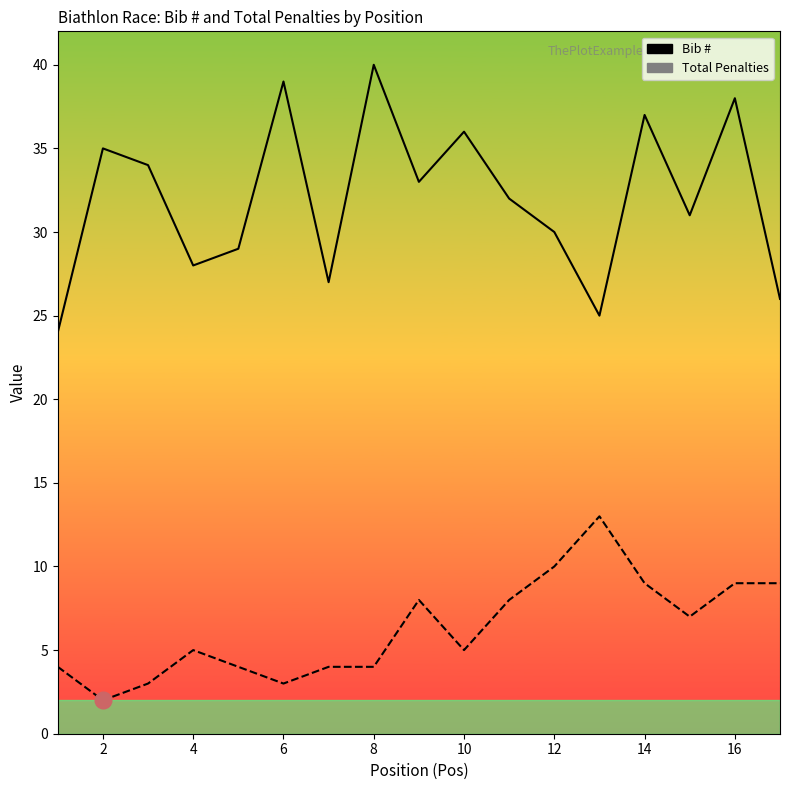

Reading left to right, extract all data points from this chart.

Bib #: 24	35	34	28	29	39	27	40	33	36	32	30	25	37	31	38	26
Total Penalties: 4	2	3	5	4	3	4	4	8	5	8	10	13	9	7	9	9